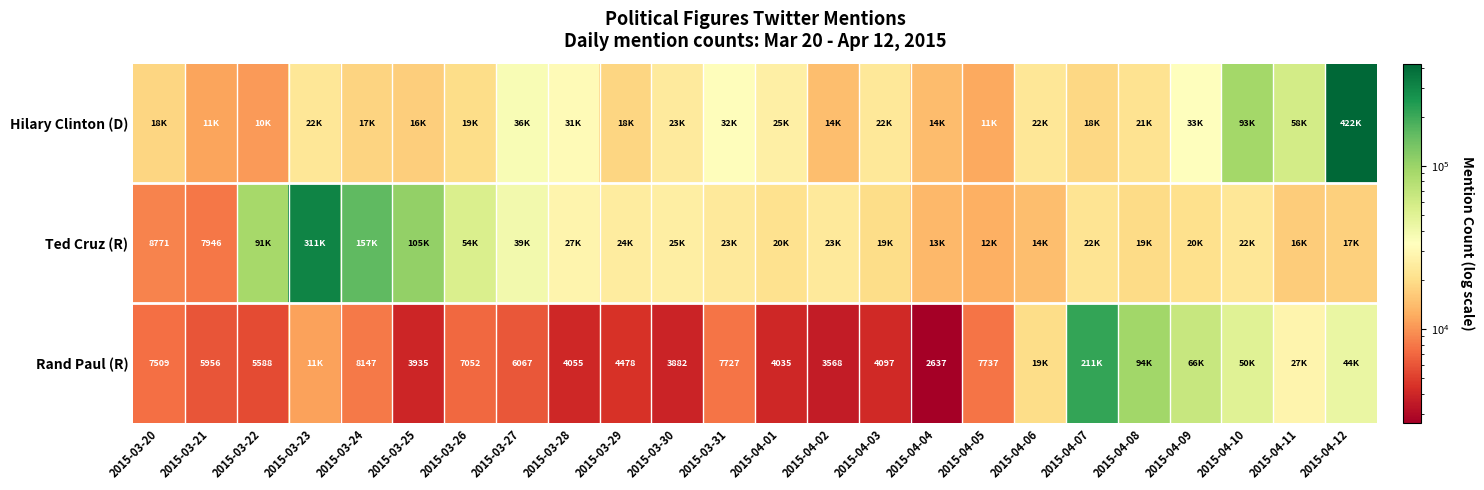

Is it true that Ted Cruz (R) equals 1782 at 2015-03-20?

False